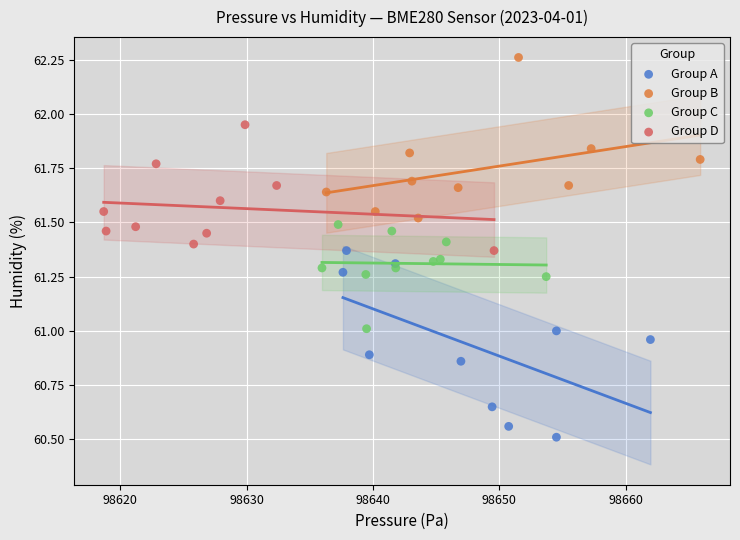

Which series reaches the minimum Y coordinate?

Group A